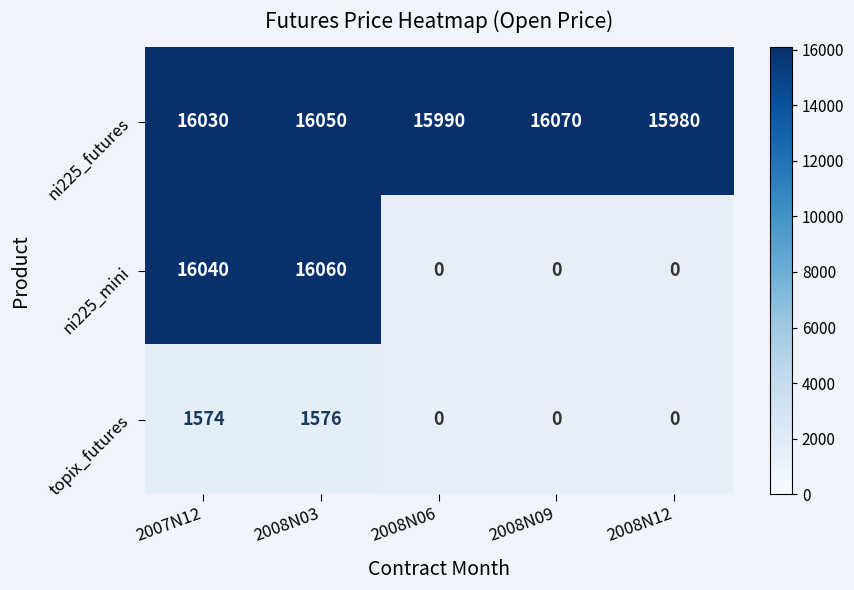

The value of ni225_futures at 2007N12 is 27877. True or false?

False